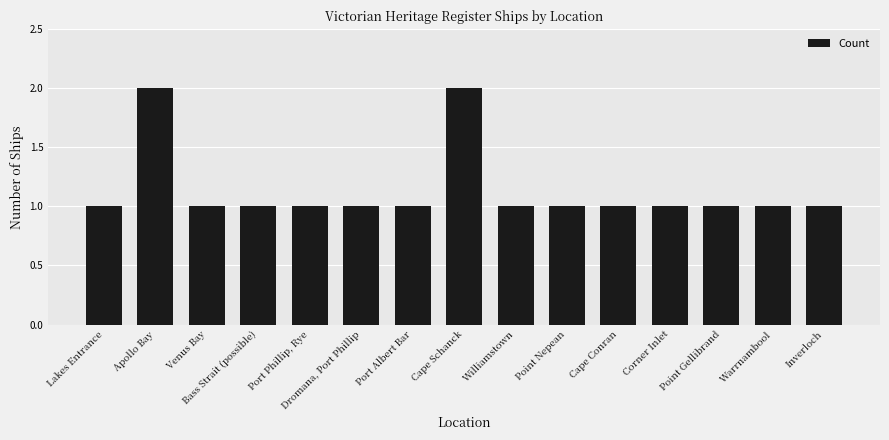

Are the bars grouped side by side (vs. stacked)?

No